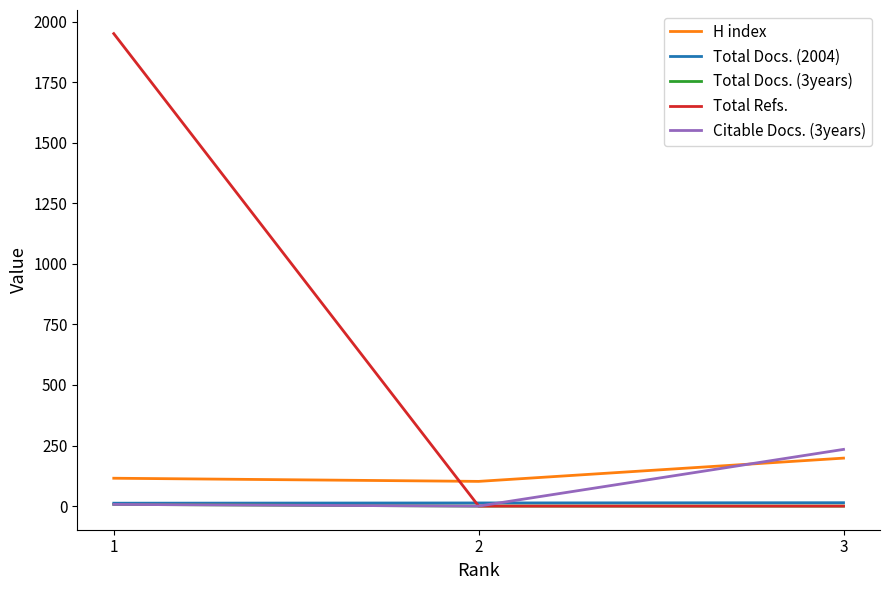

What is the greatest value displayed?

1950